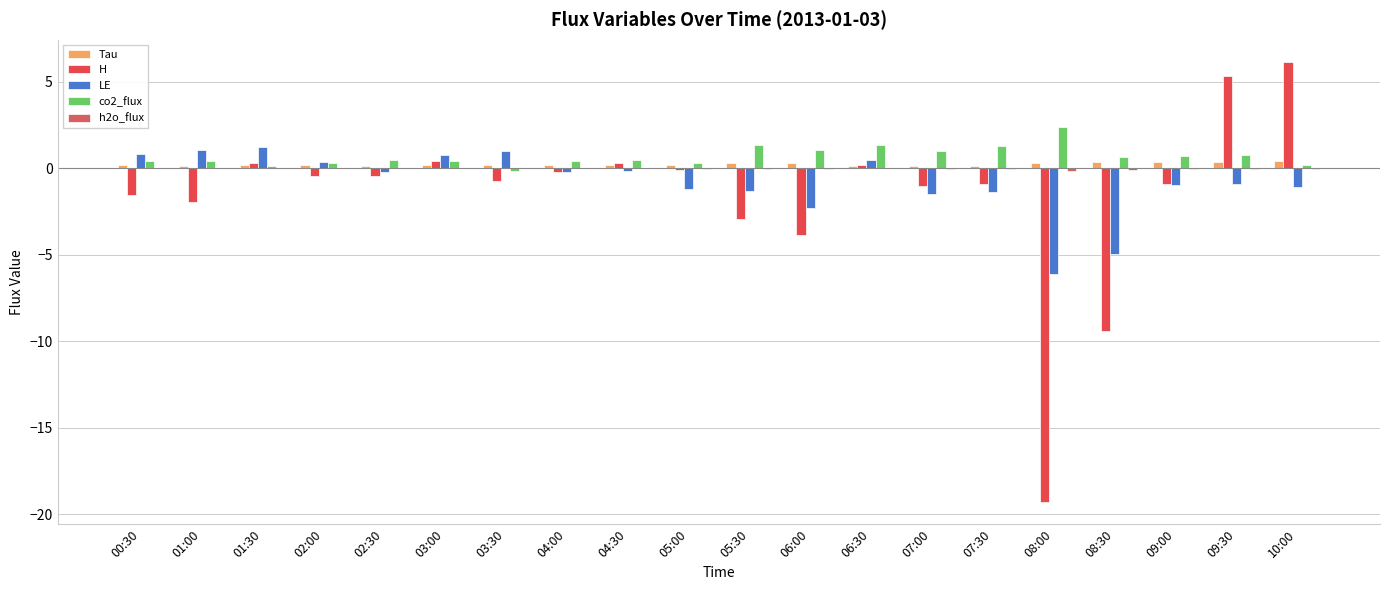

What is the difference between the maximum and minimum values in the co2_flux series?

2.5